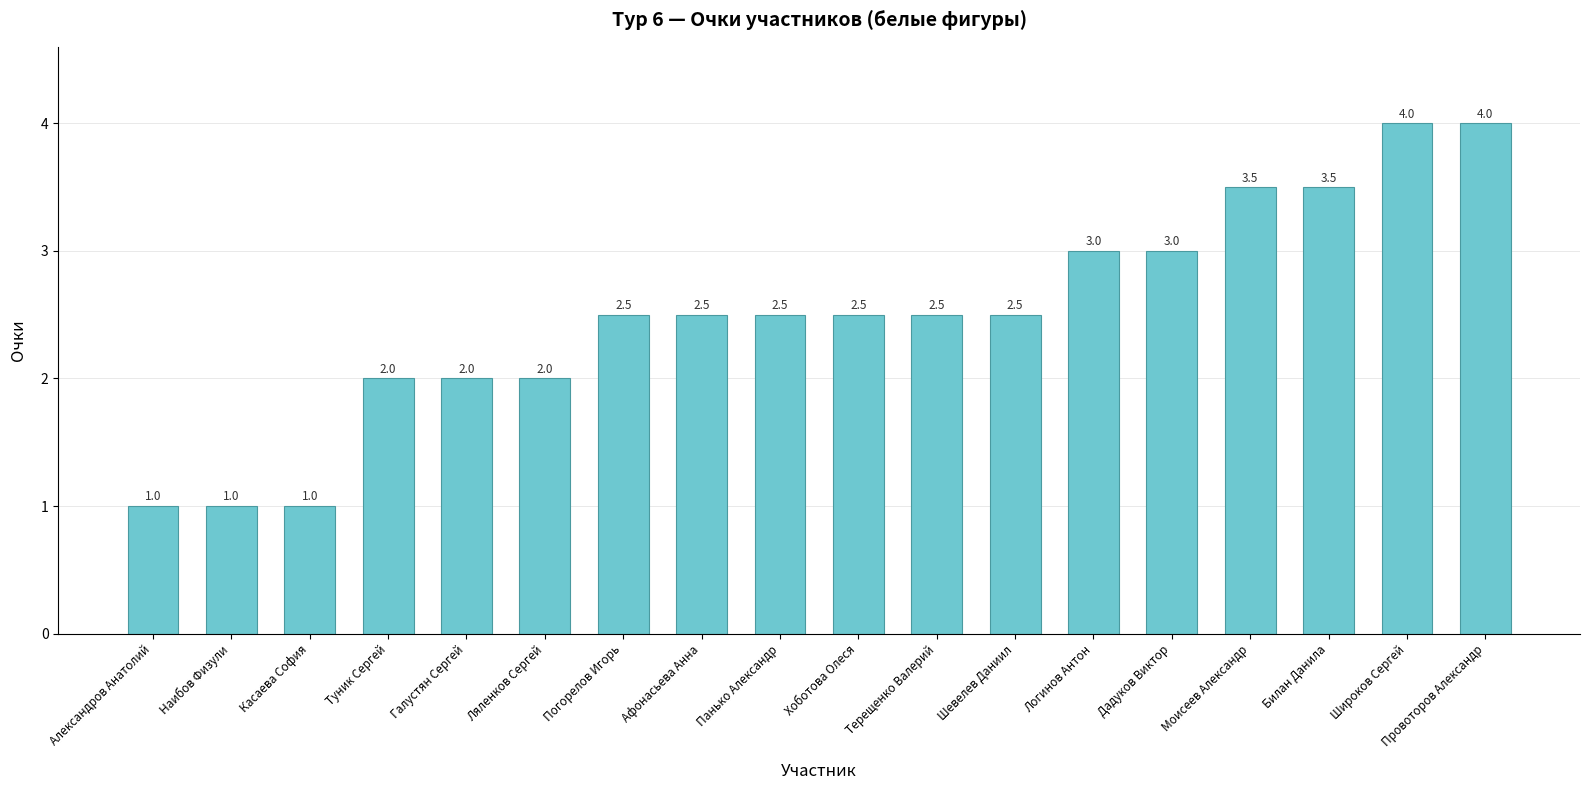

What is the label of the 8th bar from the left?

Афонасьева Анна